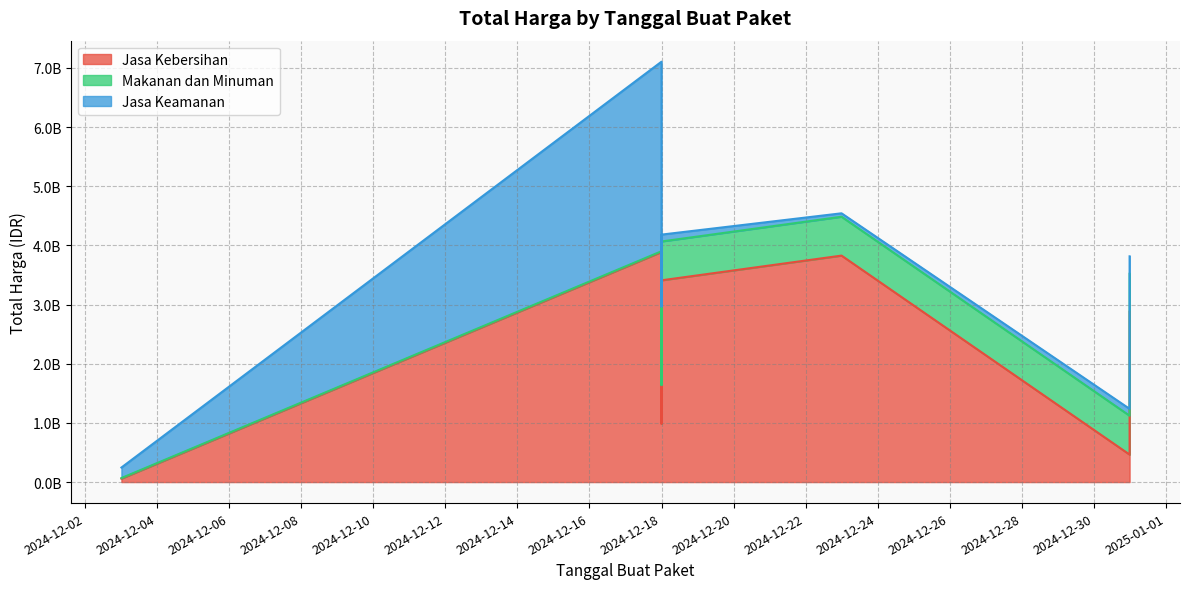

Where does the Makanan dan Minuman series first go above 654000000?

2024-12-18